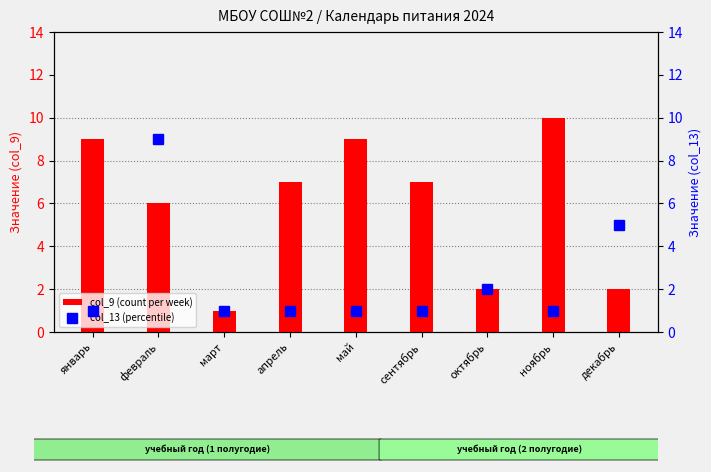

What is the highest value of the col_9 (count) series?

10